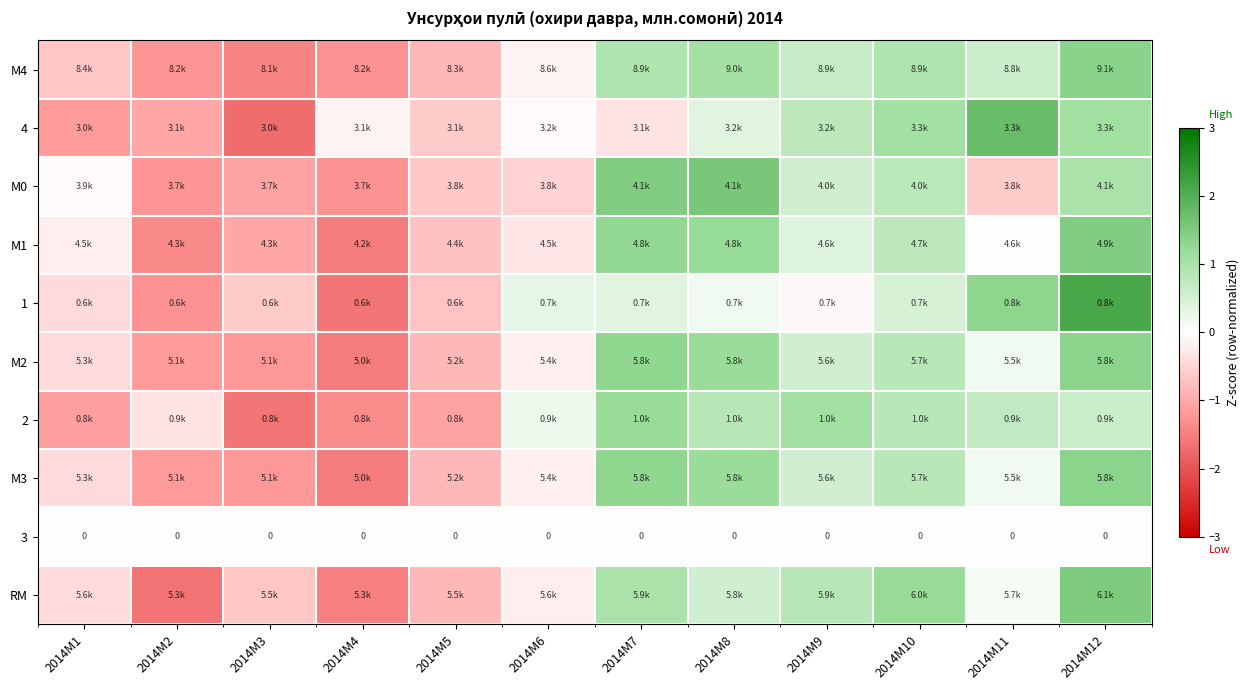

Which category has the lowest value in the 1 series?

2014M4